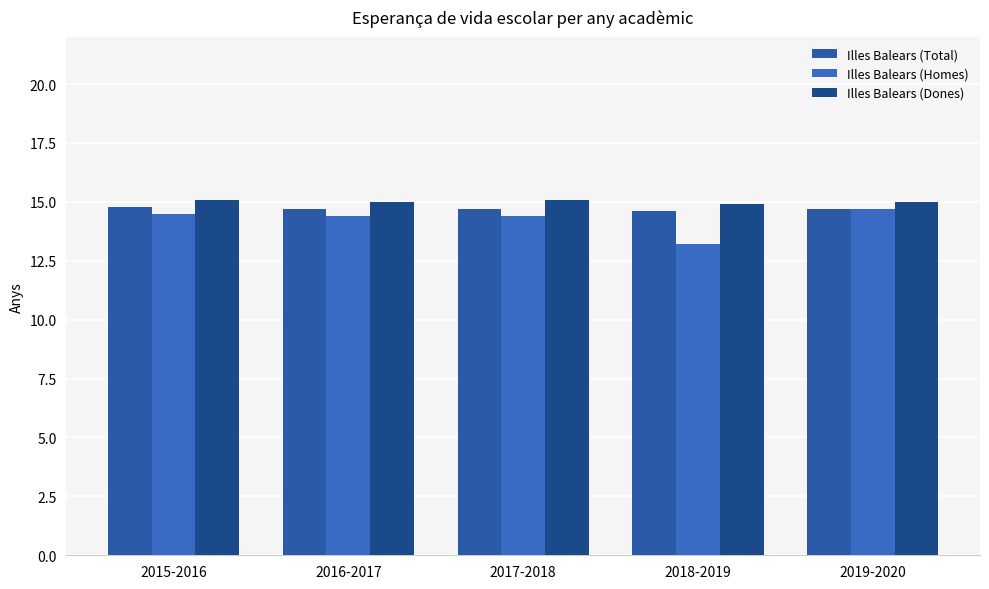

What is the smallest value displayed?

13.2